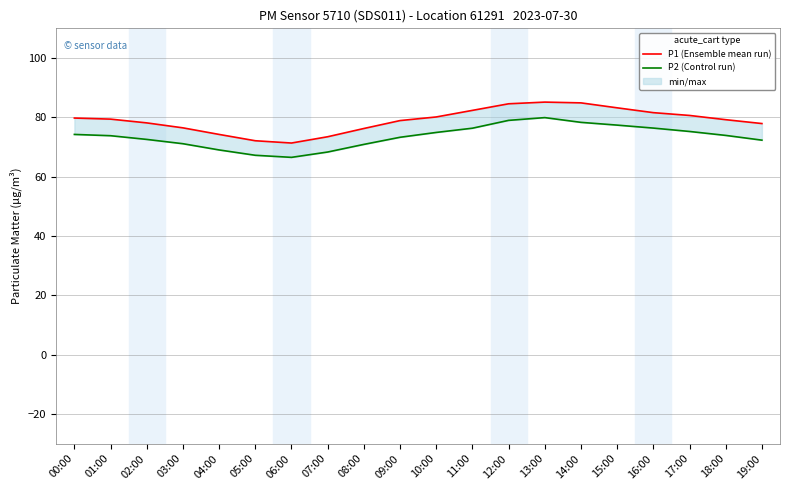

Which category has the highest value in the P2 (Control run) series?

13:00